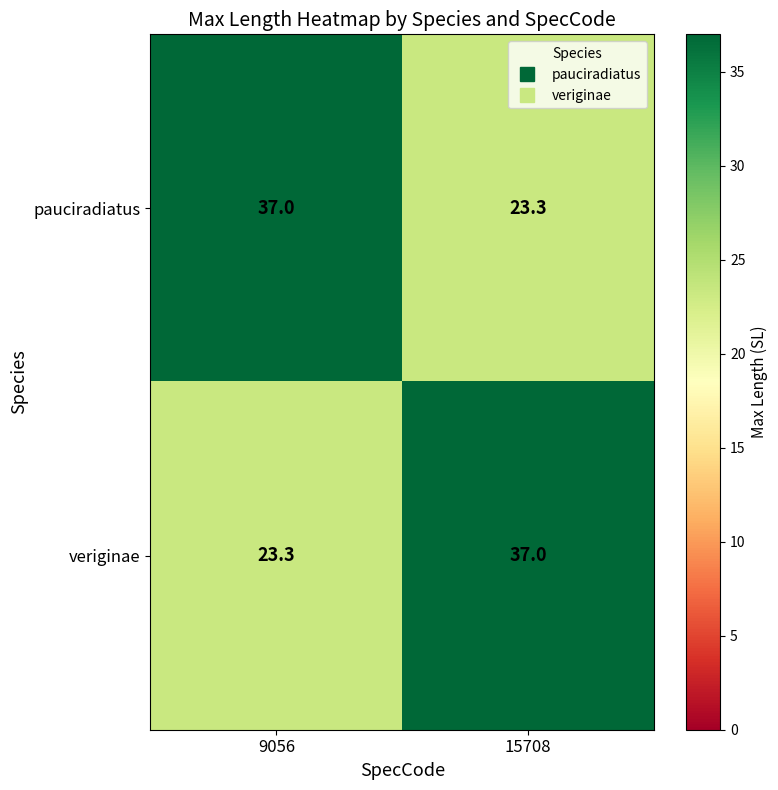

The value of veriginae at 9056 is 23.3. True or false?

True